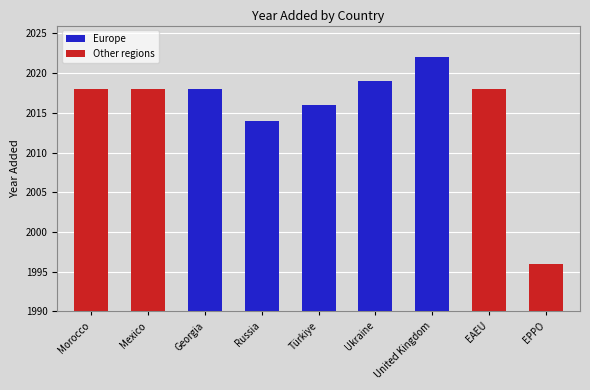

The Other regions series shows 0 at Georgia. True or false?

True